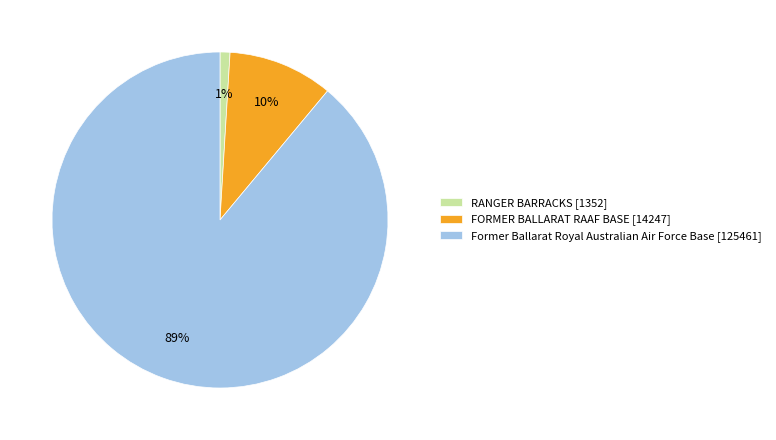

Rank the categories by value from lowest to highest.

RANGER BARRACKS, FORMER BALLARAT RAAF BASE, Former Ballarat Royal Australian Air Force Base